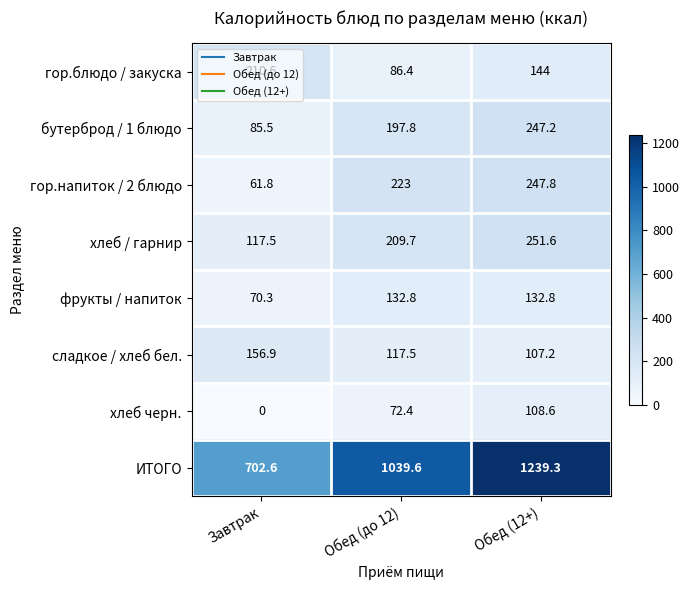

Read the гор.блюдо / закуска value at Обед (12+).

144.0